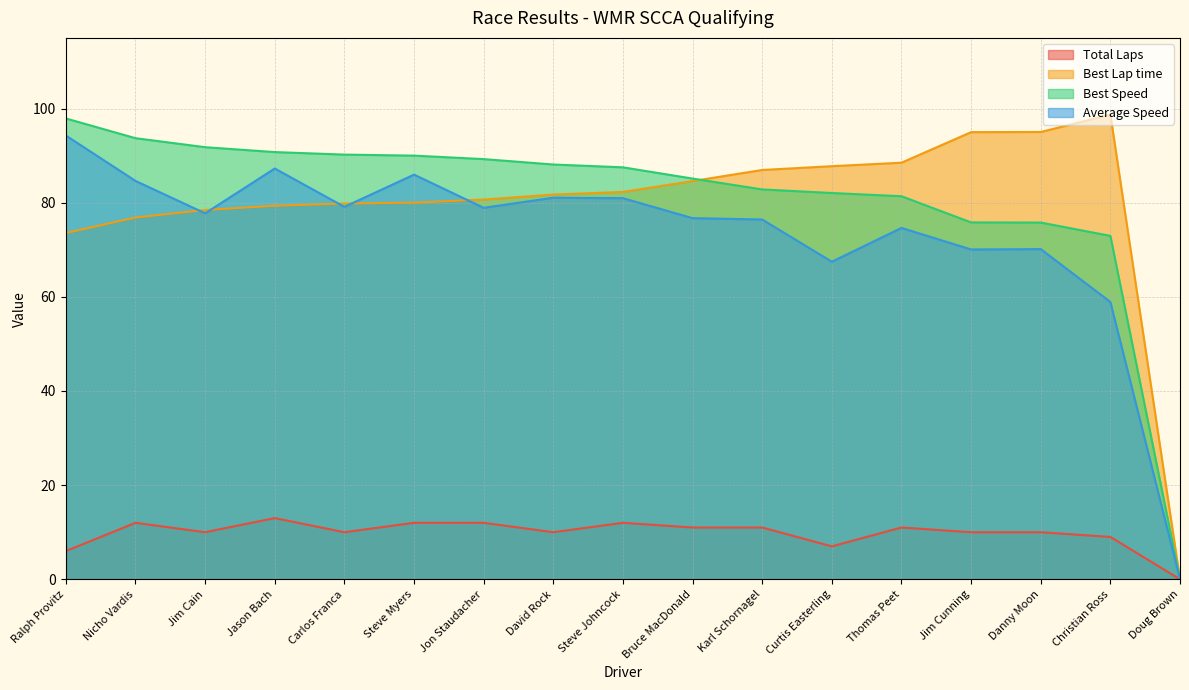

What position from the right is Karl Schornagel?

7